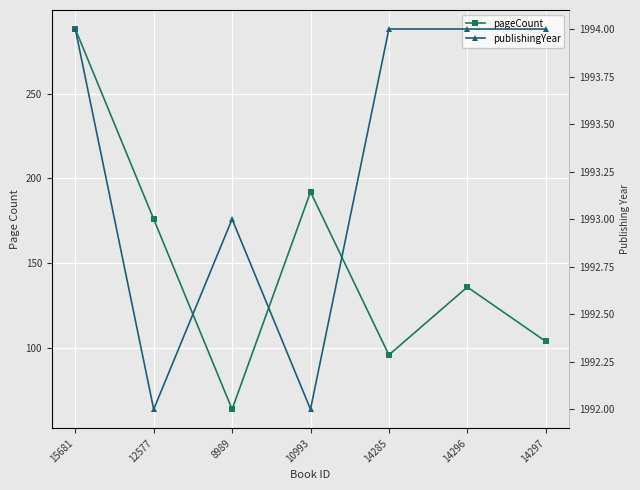

True or false: pageCount and publishingYear intersect in this chart.

False